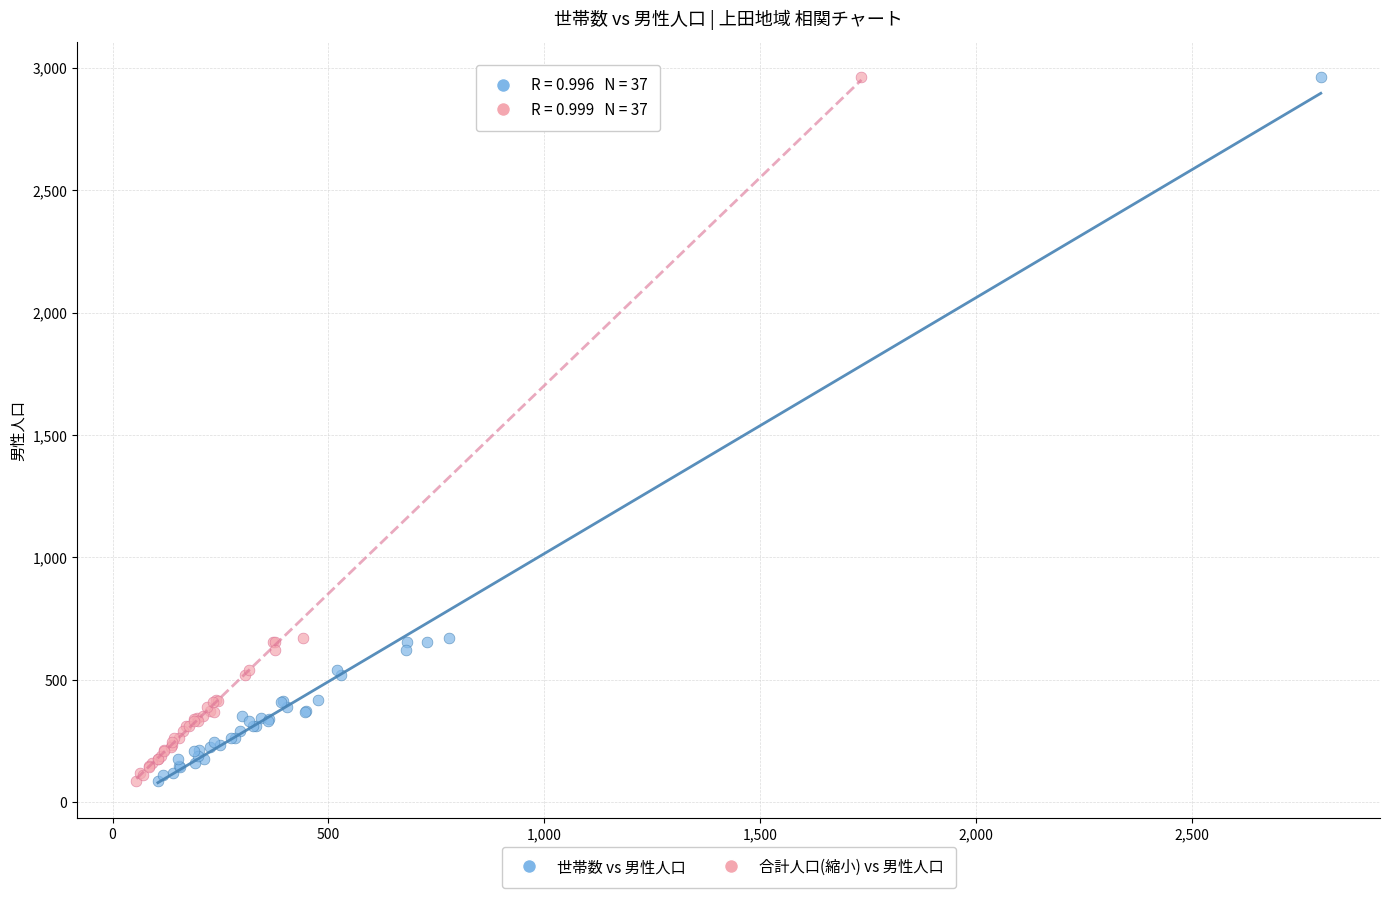

What are all the series names shown in the legend?

世帯数 vs 男性人口, 合計人口(縮小) vs 男性人口